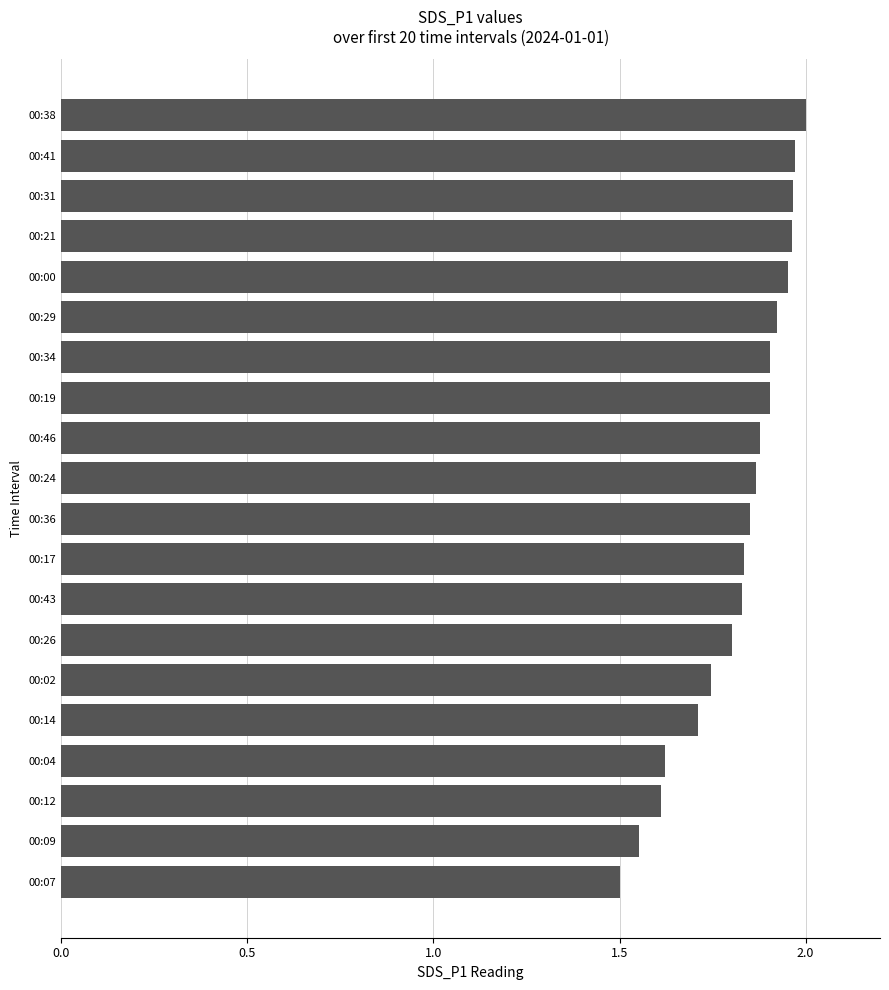

How many categories are shown in the chart?

20